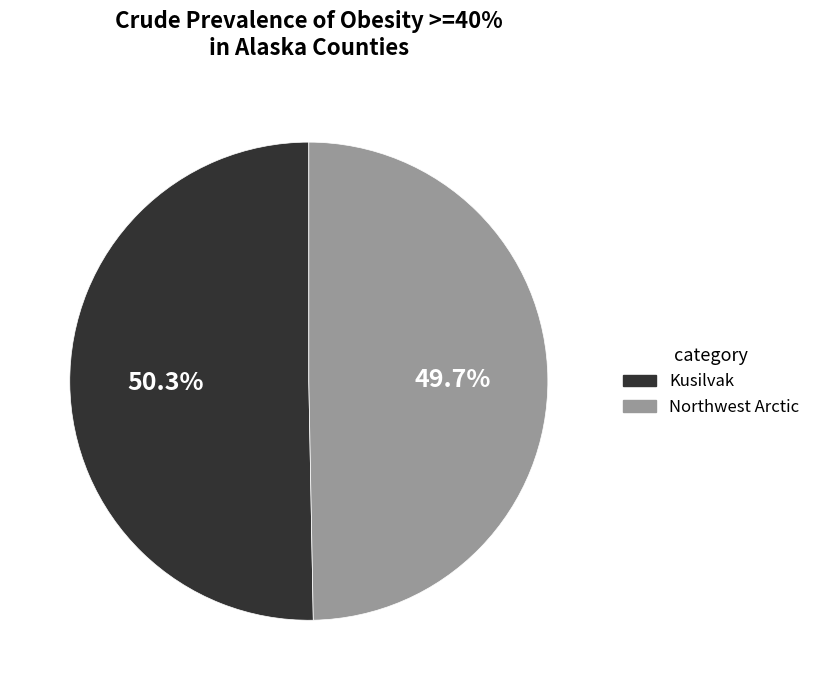

Between Northwest Arctic and Kusilvak, which is larger?

Kusilvak